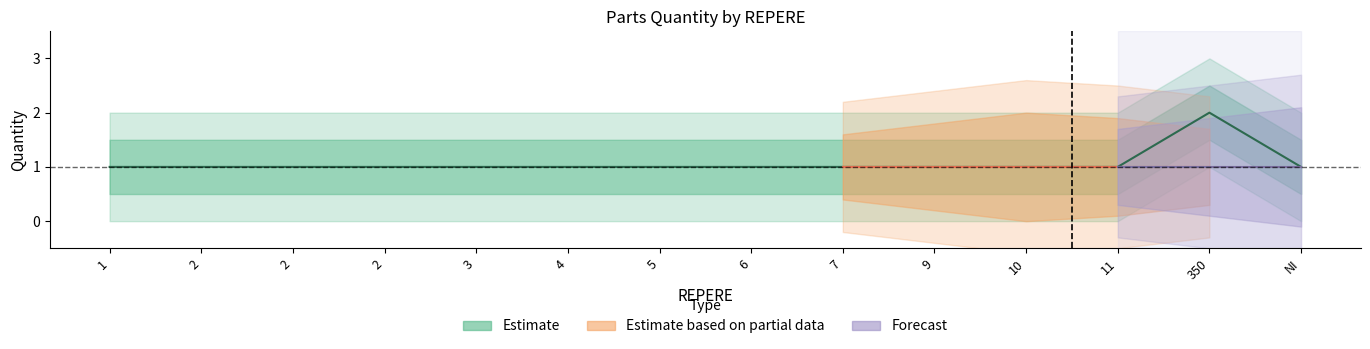

Is the value of REPERE_2 at 6 greater than the value of REPERE_QTE at 2?

No